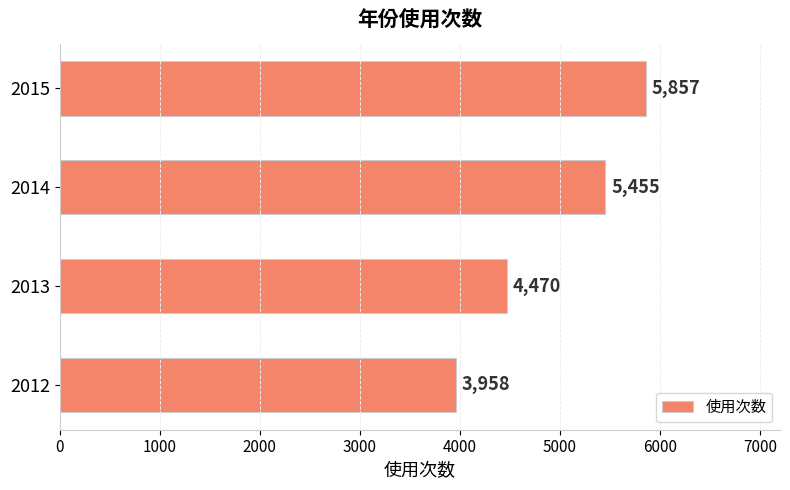

At which label is the value closest to 4907?

2013